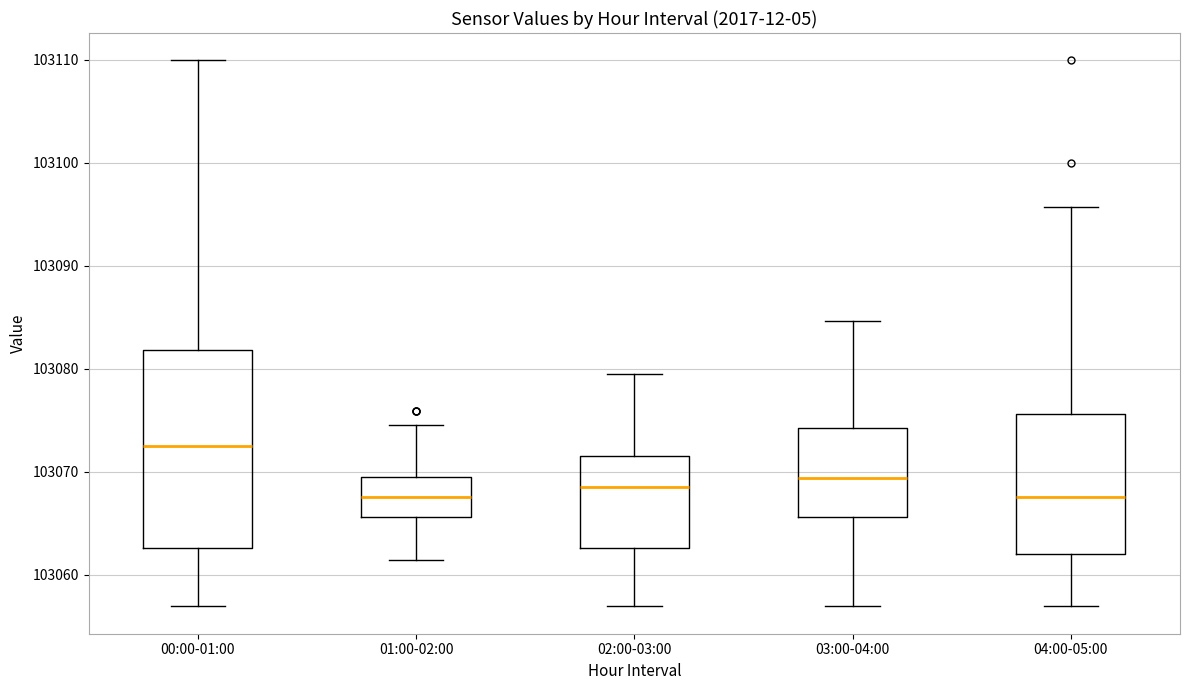

Which box is the tallest, from its lower edge to its upper edge?

00:00-01:00